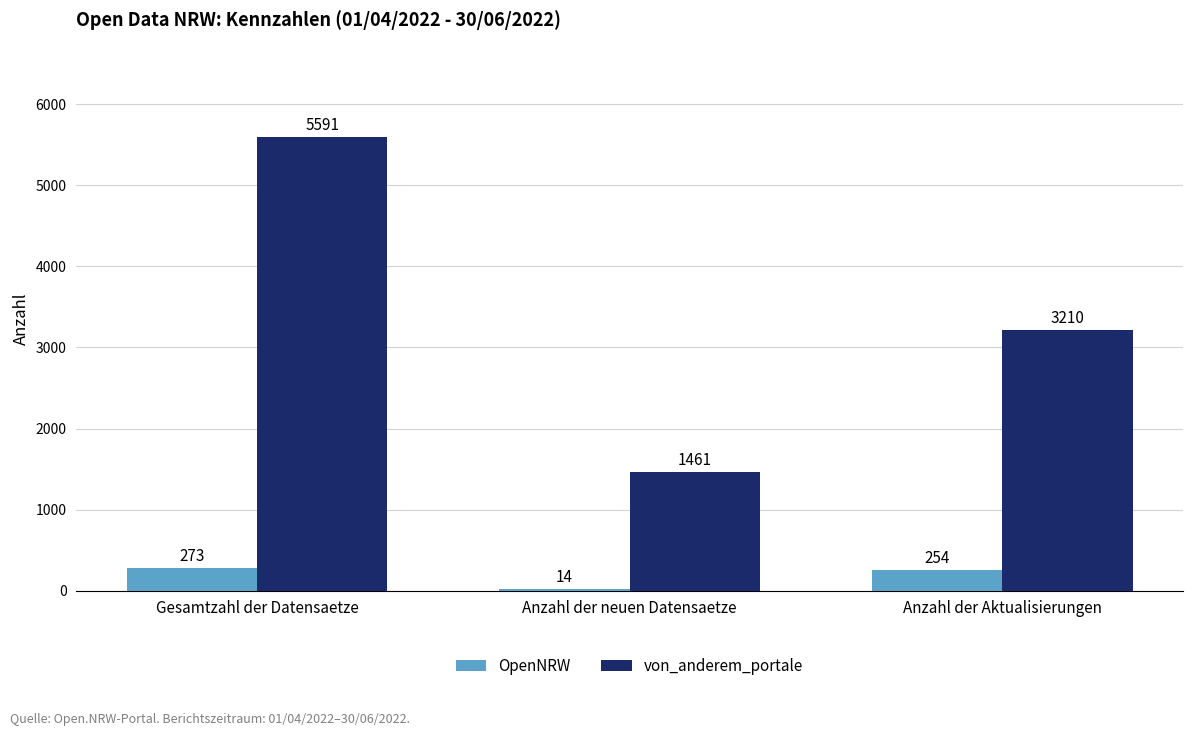

Is it true that OpenNRW equals 254 at Anzahl der Aktualisierungen?

True